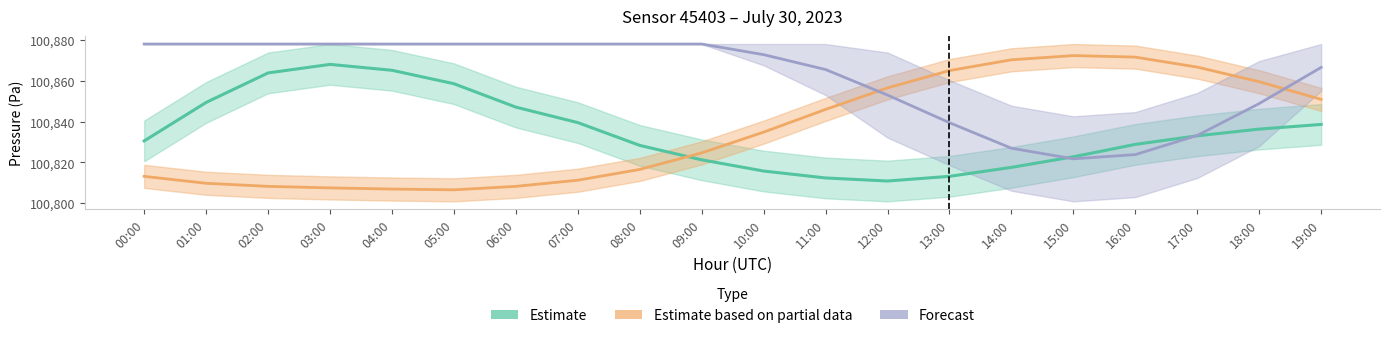

Is the value of Estimate based on partial data (temperature) at 08:00 greater than the value of Estimate (pressure) at 06:00?

No